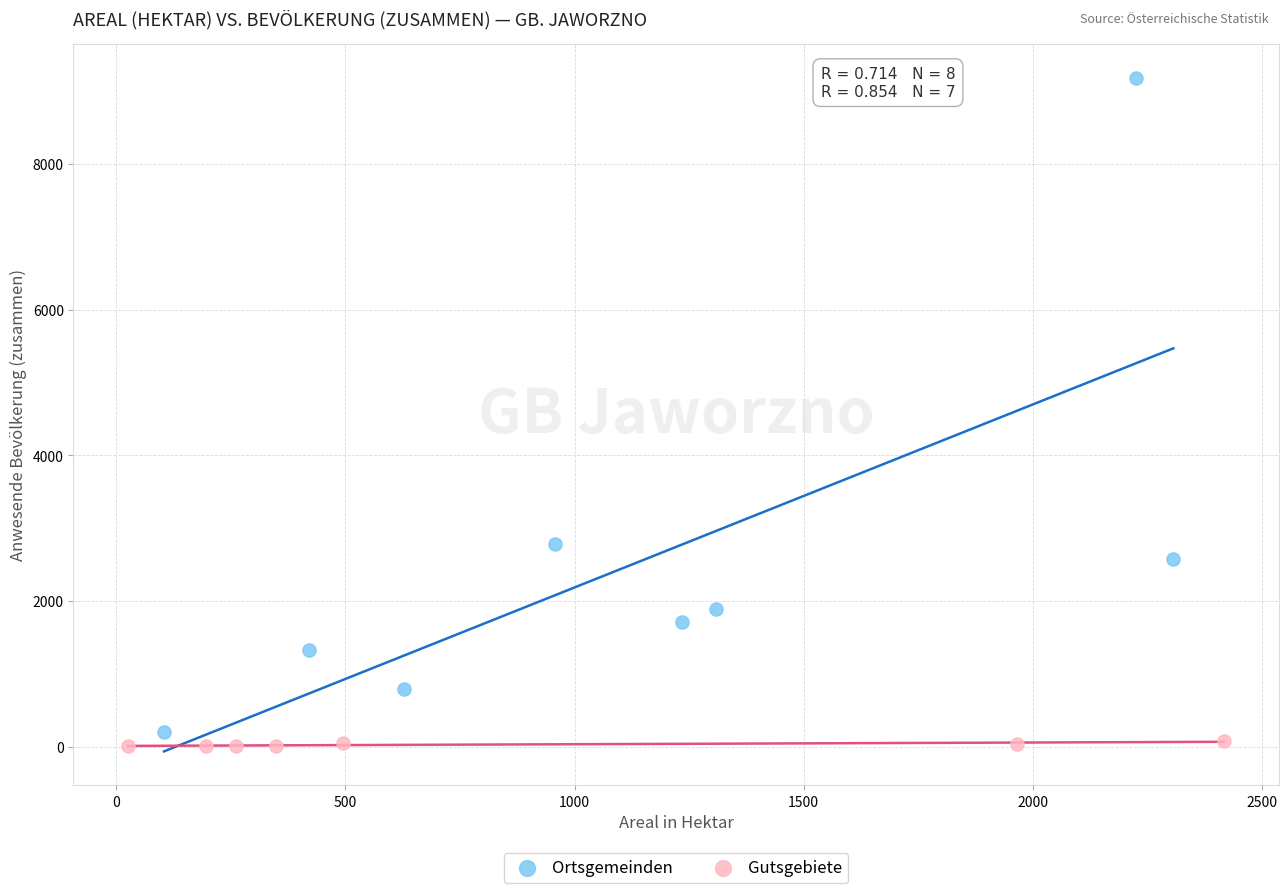

Which series has the largest Y range (max minus min)?

Ortsgemeinden